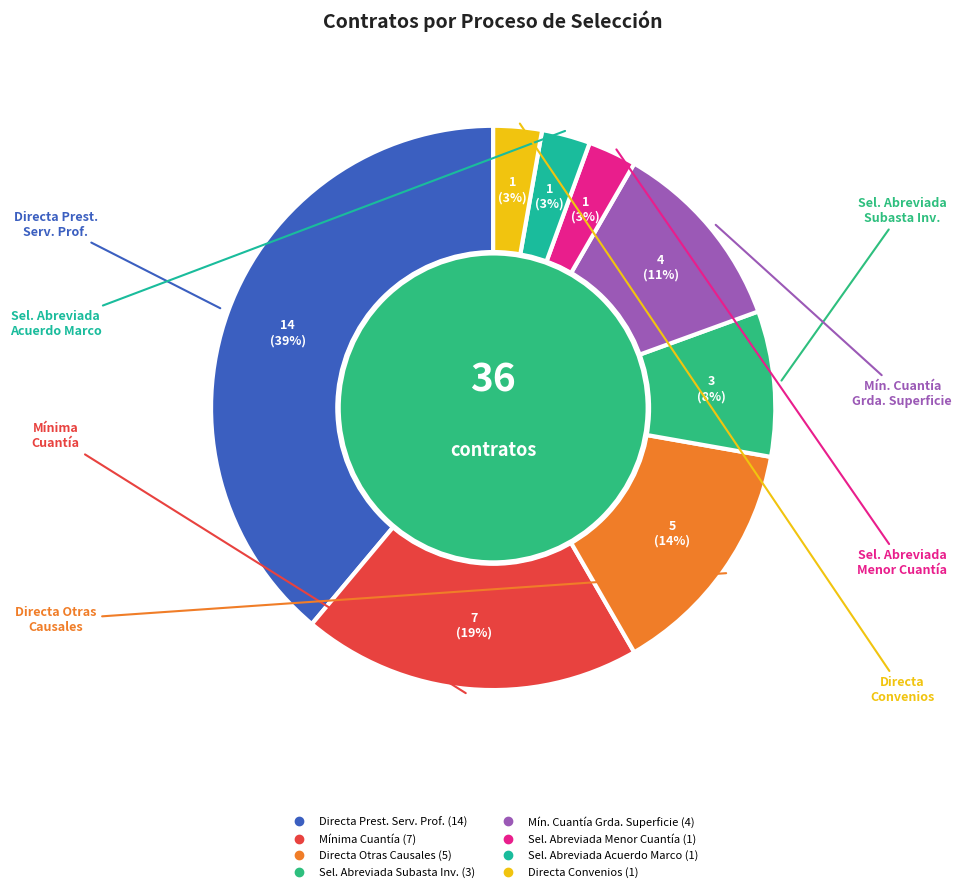

How many slices are in this pie chart?

8